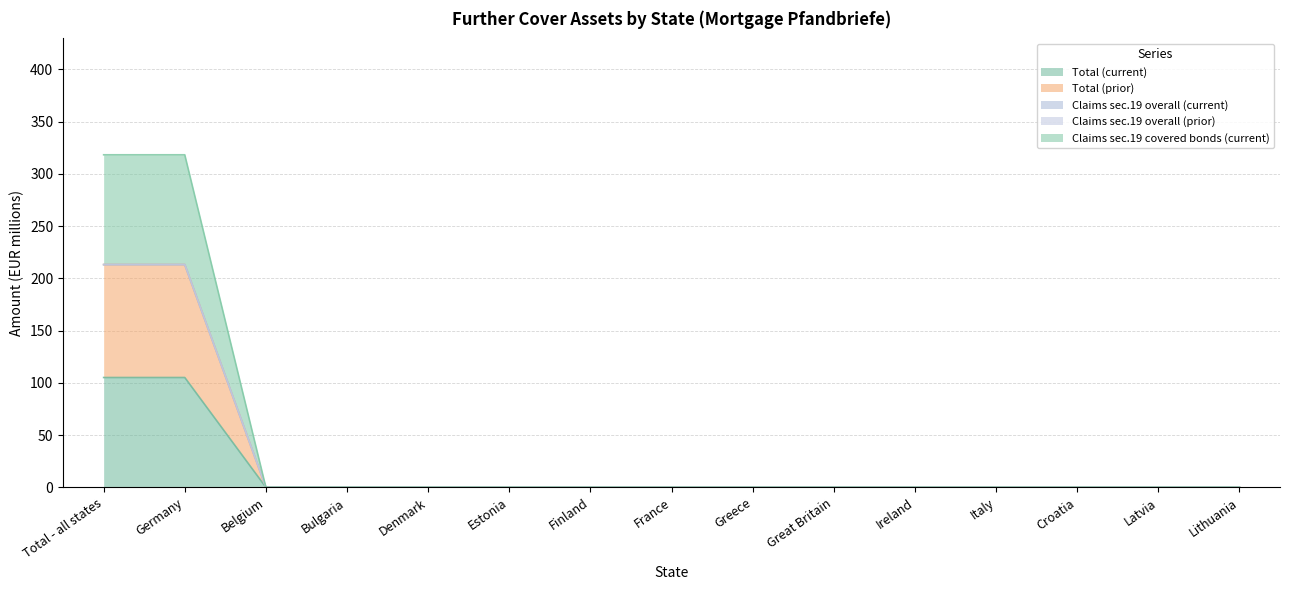

What is the label of the 7th point from the right?

Greece